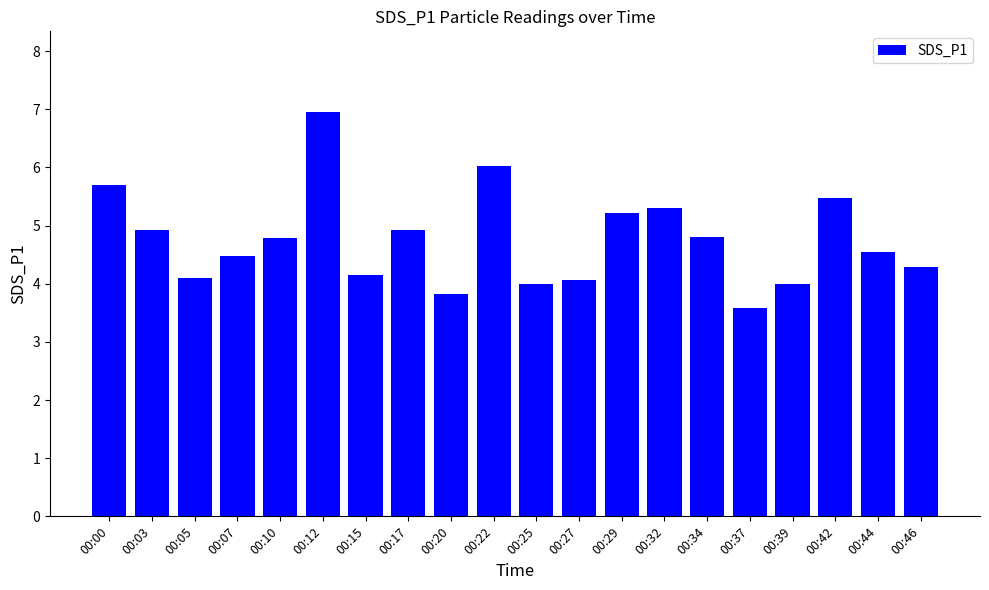

What is the value of the 18th bar from the left?

5.5